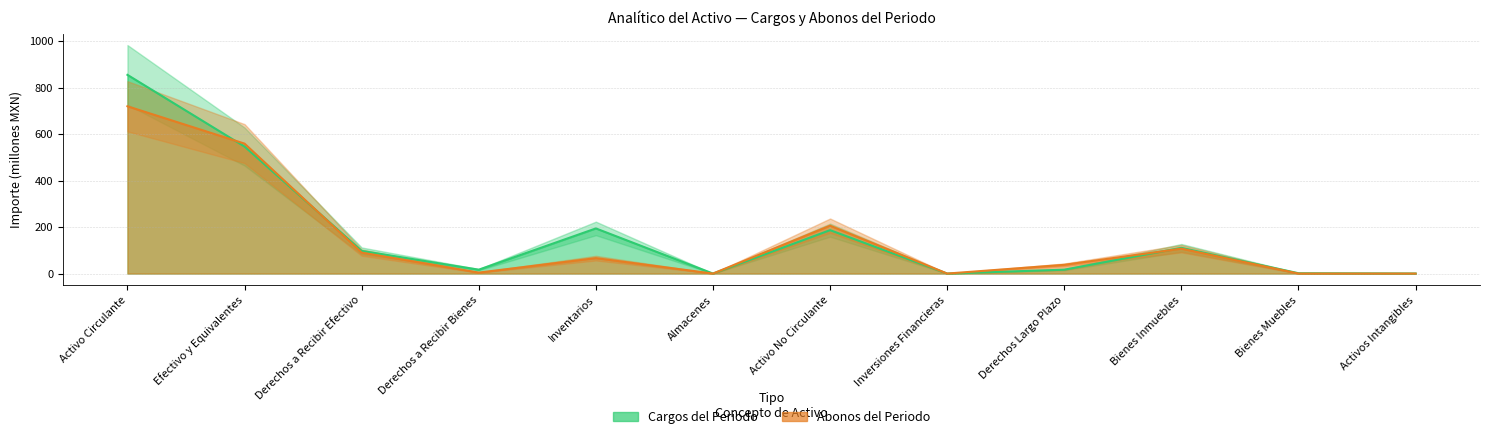

True or false: Abonos del Periodo and Cargos del Periodo cross at least once.

True